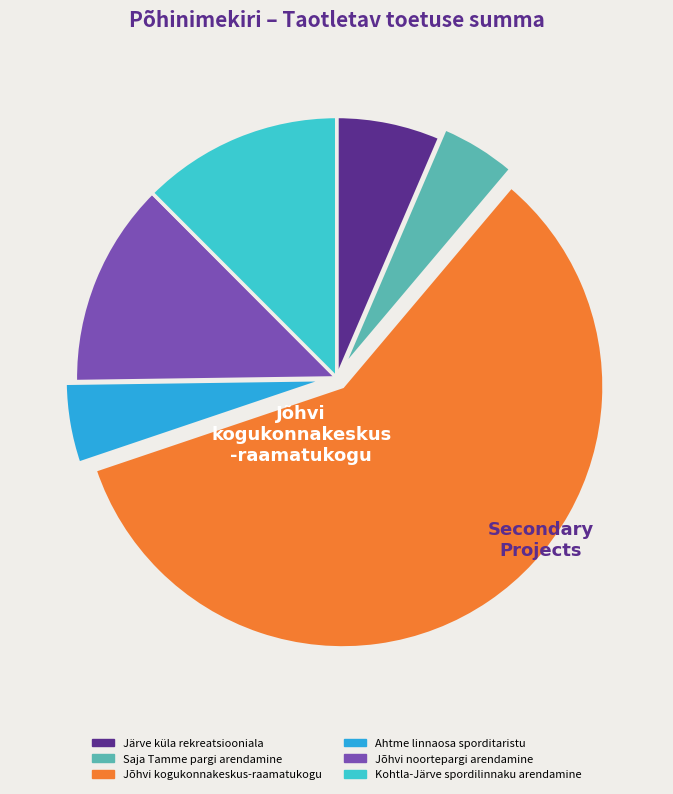

Which slice is the largest?

Jõhvi kogukonnakeskus-raamatukogu